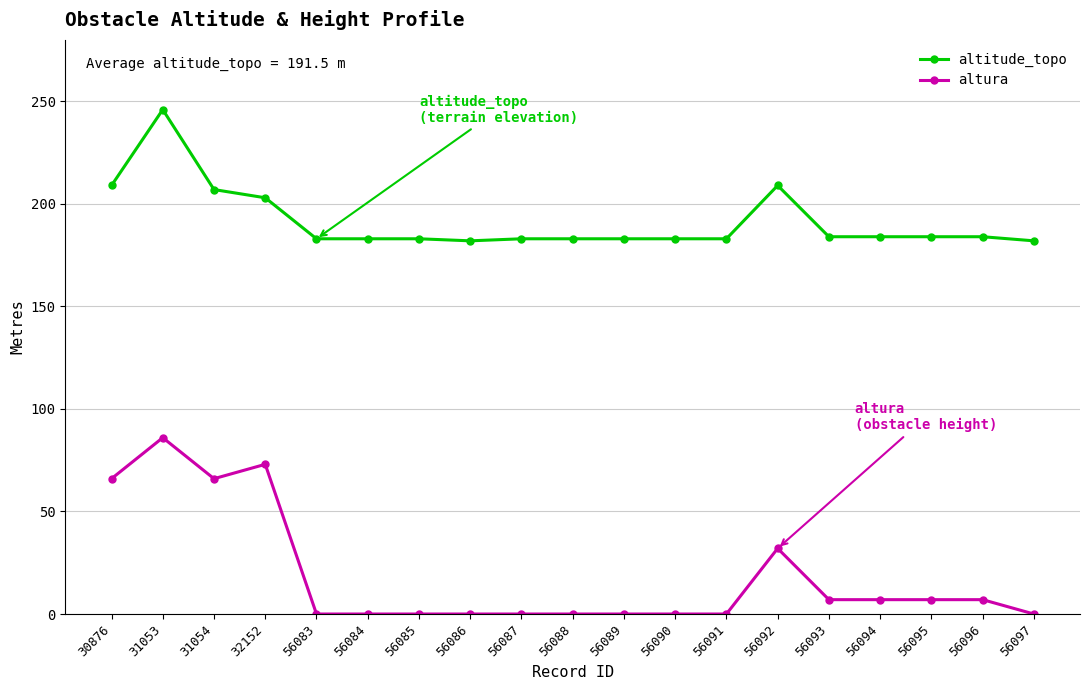

How many data points in altura are above 0?

9